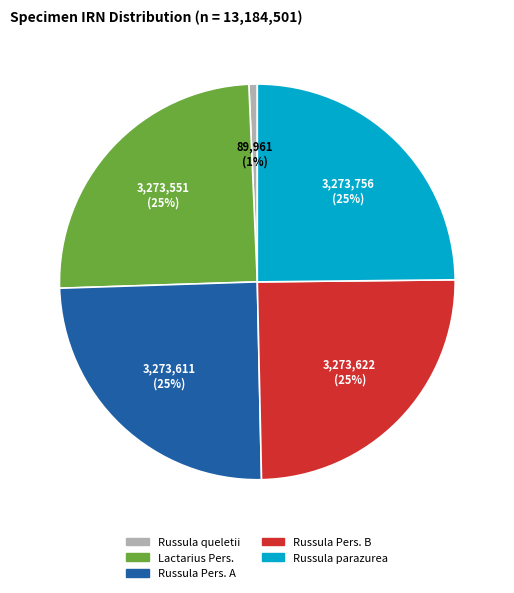

Is there any slice that represents more than half of the pie?

No